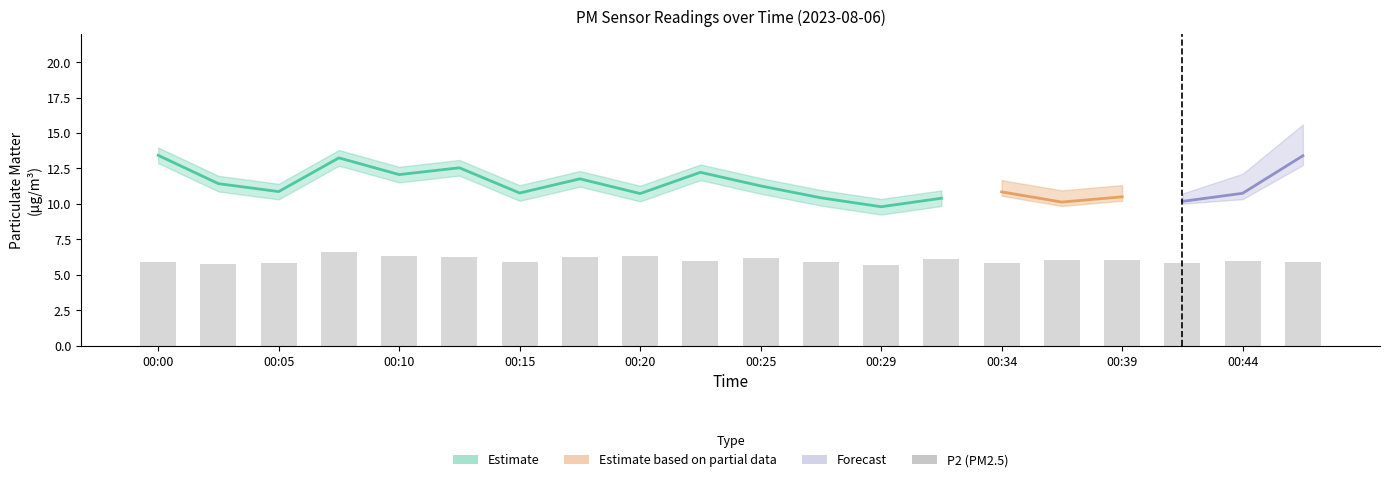

What is the sum of all values?

120.6